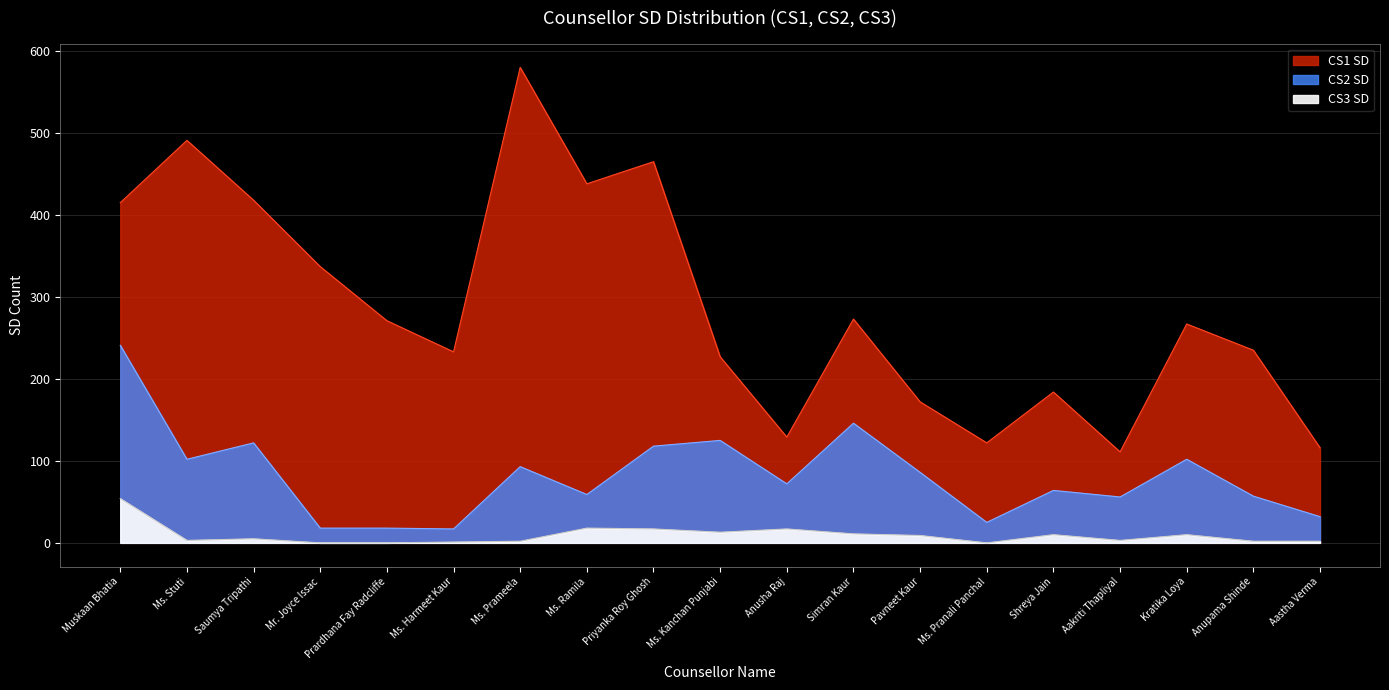

At which category is the sum across all series the highest?

Muskaan Bhatia